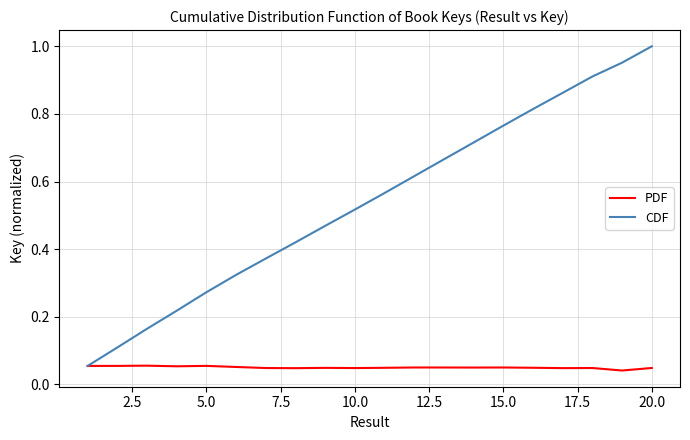

Which series has the largest range (max minus min)?

CDF